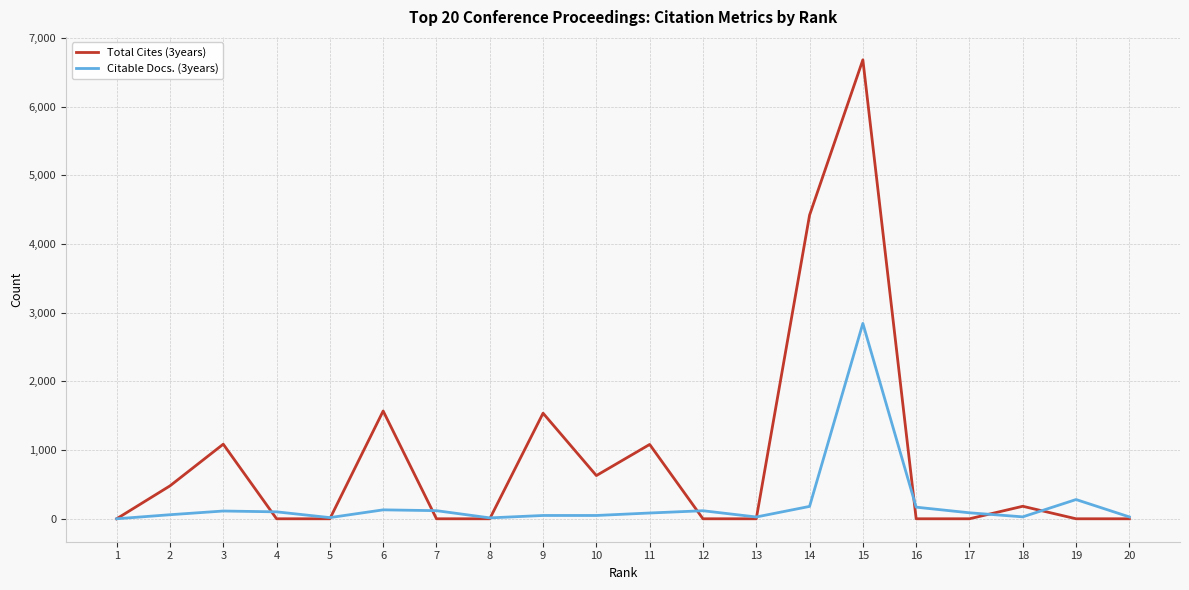

Does the chart display data point markers on the line(s)?

No